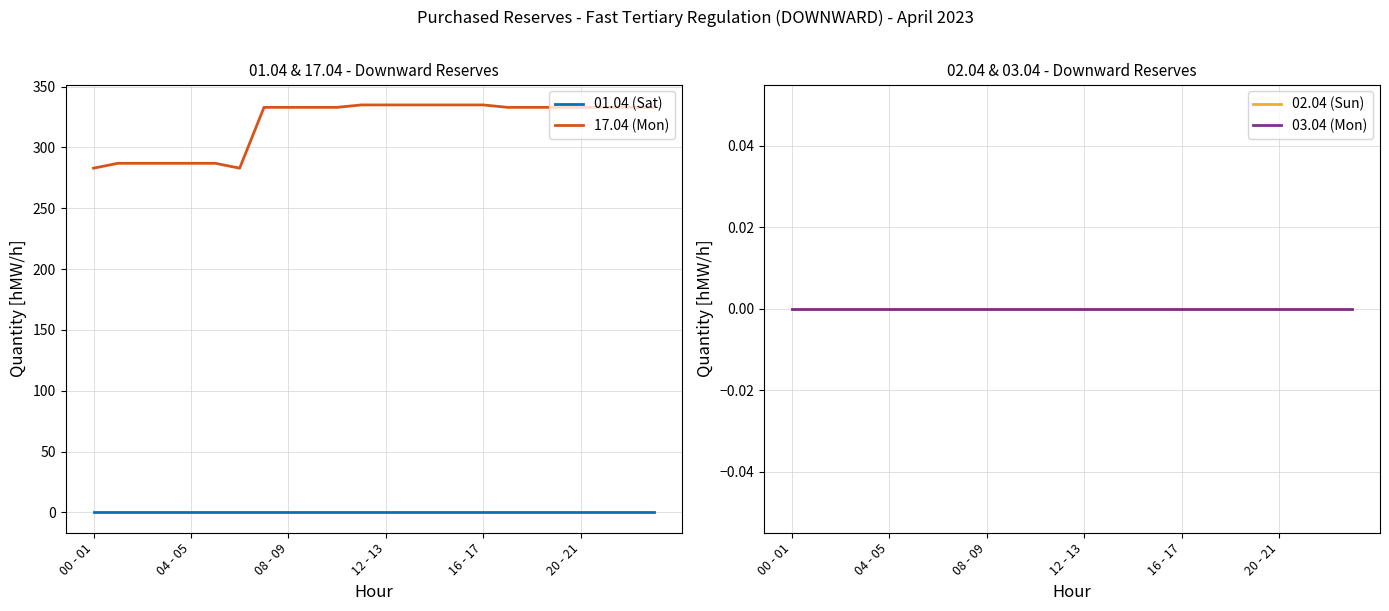

Rank the series at 19 from lowest to highest value.

01.04 (Sat), 02.04 (Sun), 03.04 (Mon), 17.04 (Mon)